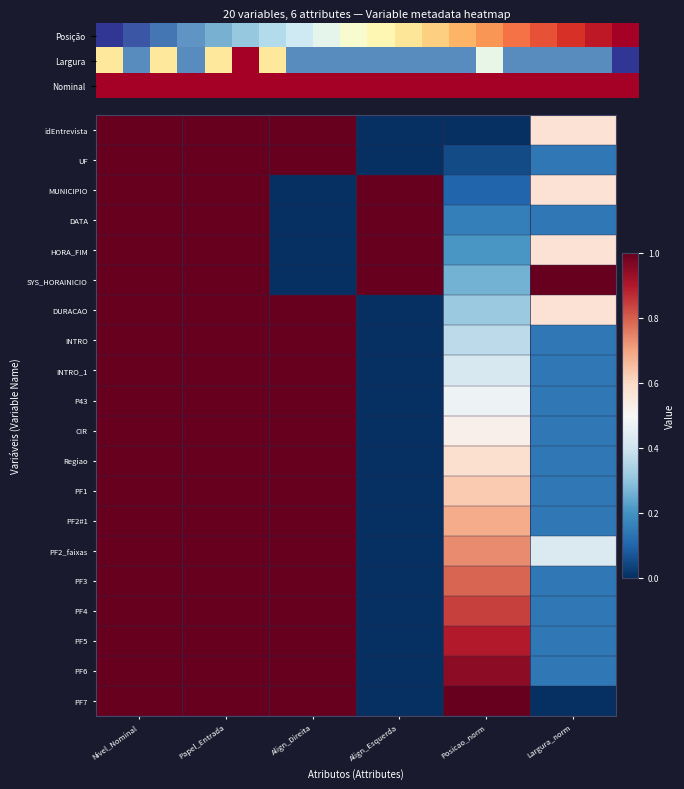

At which category is the sum across all series the highest?

Nivel_Nominal